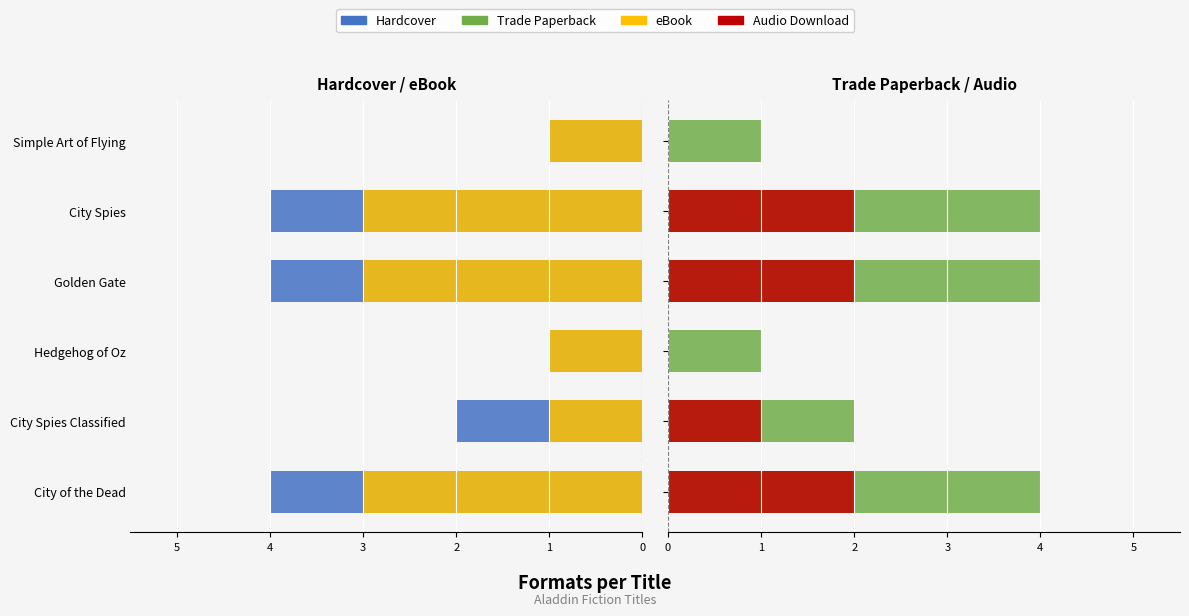

What are all the series names shown in the legend?

Hardcover, eBook, Trade Paperback, Audio Download